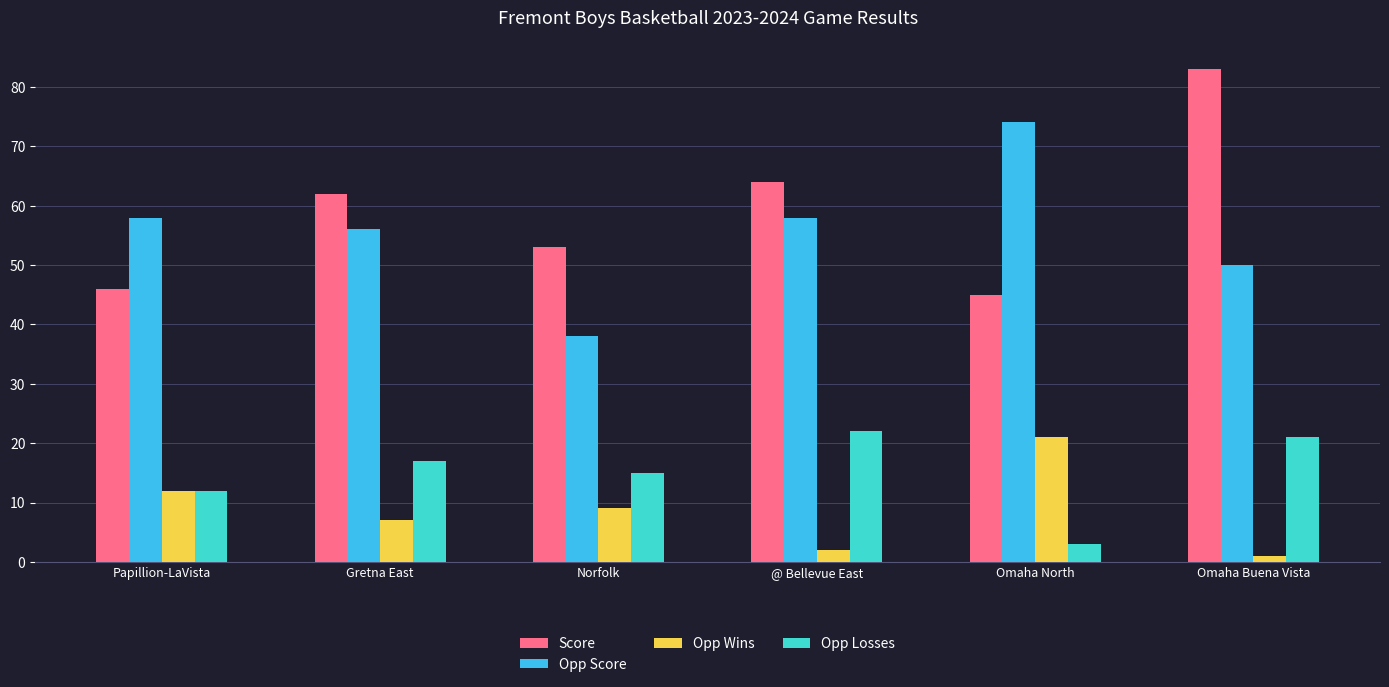

Reading left to right, transcribe all the data shown in this chart.

Score: 46	62	53	64	45	83
Opp Score: 58	56	38	58	74	50
Opp Wins: 12	7	9	2	21	1
Opp Losses: 12	17	15	22	3	21